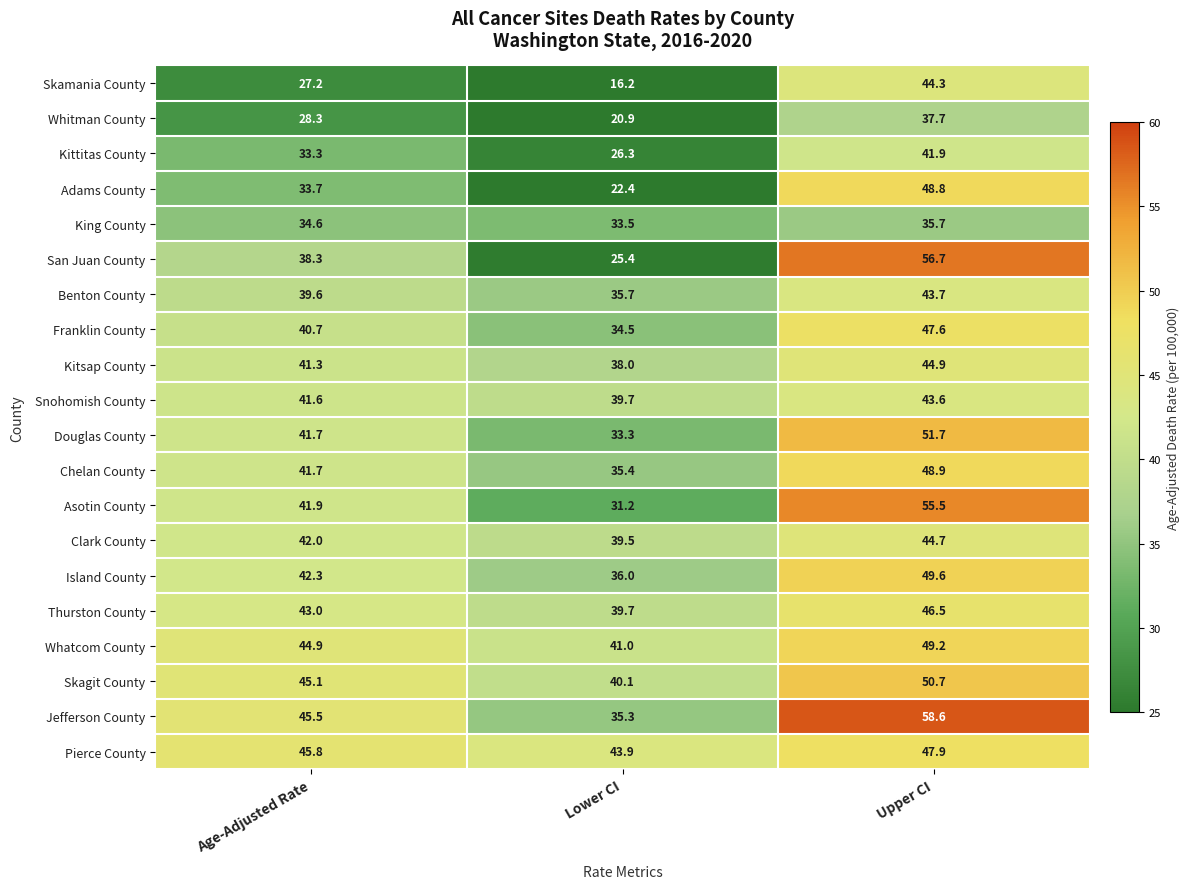

At which label does Skagit County first exceed 45?

Age-Adjusted Rate